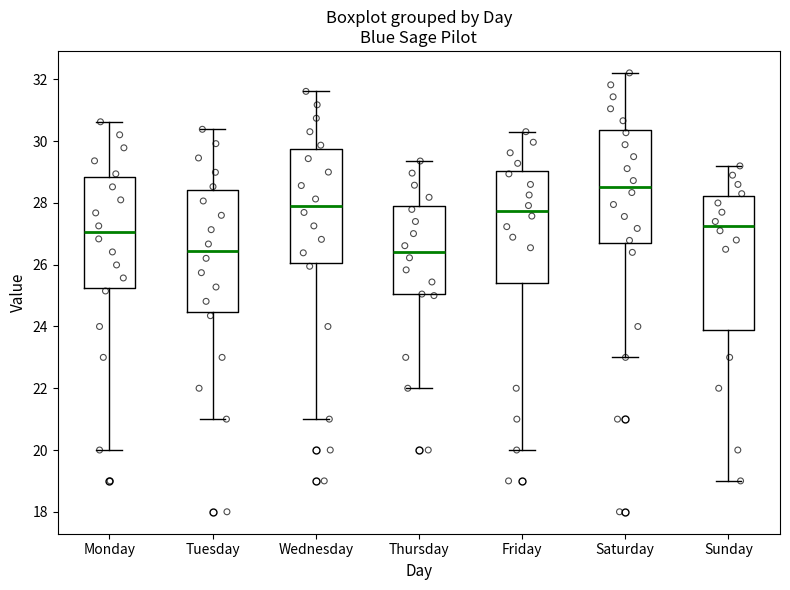

Comparing the boxes themselves (not the whiskers), which one is the tallest?

Sunday